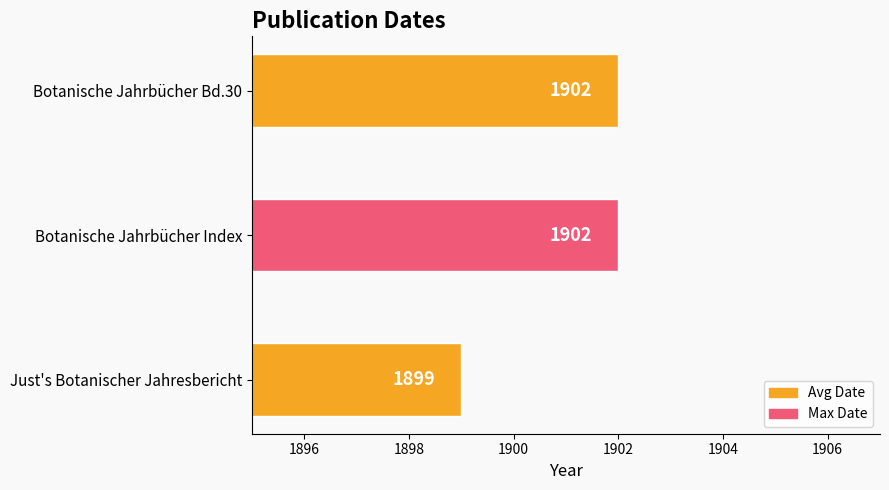

What is the greatest value displayed?

1902